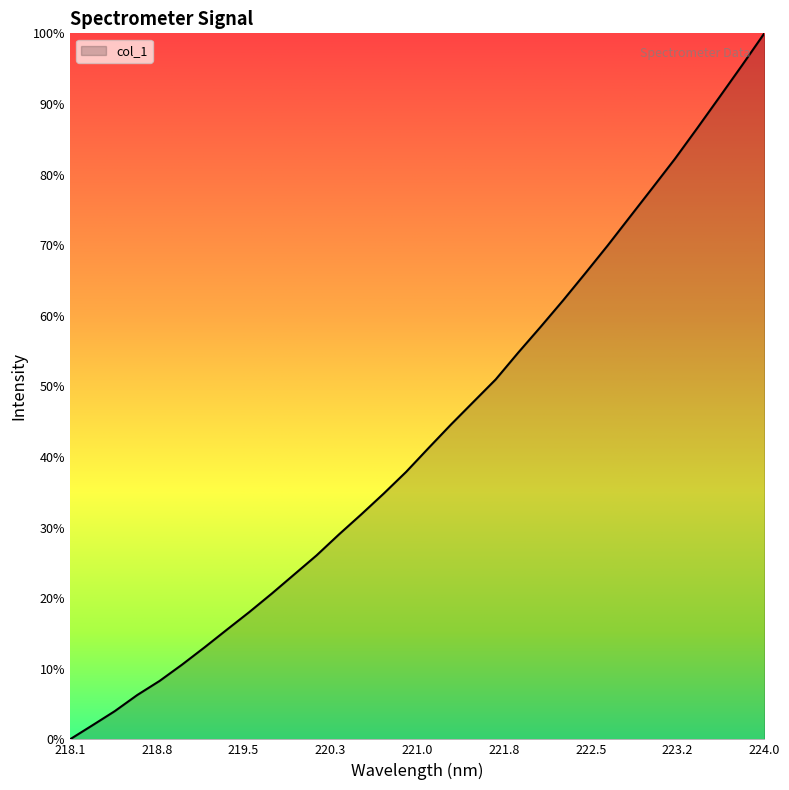

Does the chart display data point markers on the line(s)?

No